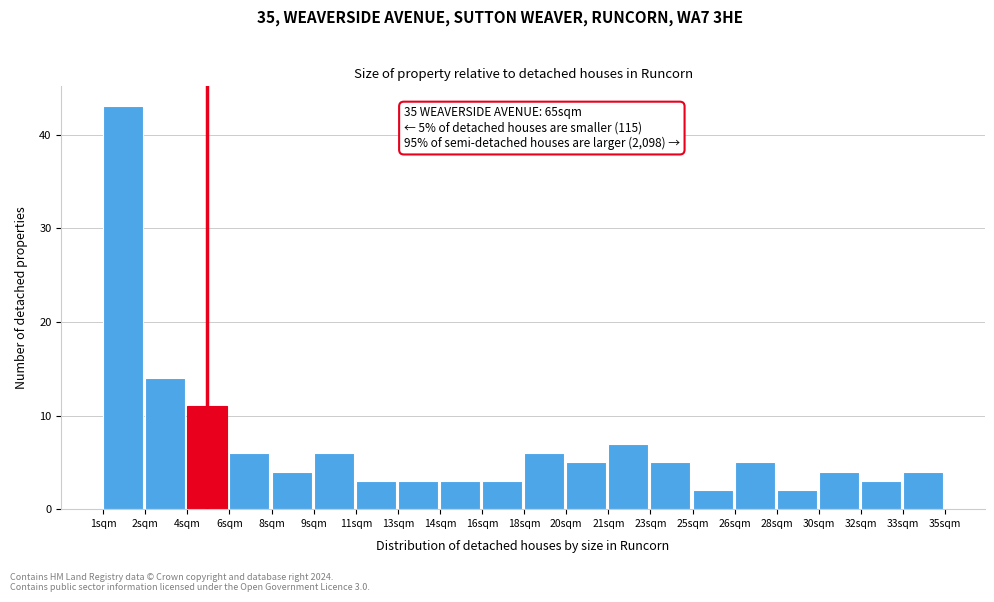

Reading left to right, list all the values displayed in this chart.

1sqm=43	2sqm=14	4sqm=11	6sqm=6	8sqm=4	9sqm=6	11sqm=3	13sqm=3	14sqm=3	16sqm=3	18sqm=6	20sqm=5	21sqm=7	23sqm=5	25sqm=2	26sqm=5	28sqm=2	30sqm=4	32sqm=3	33sqm=4